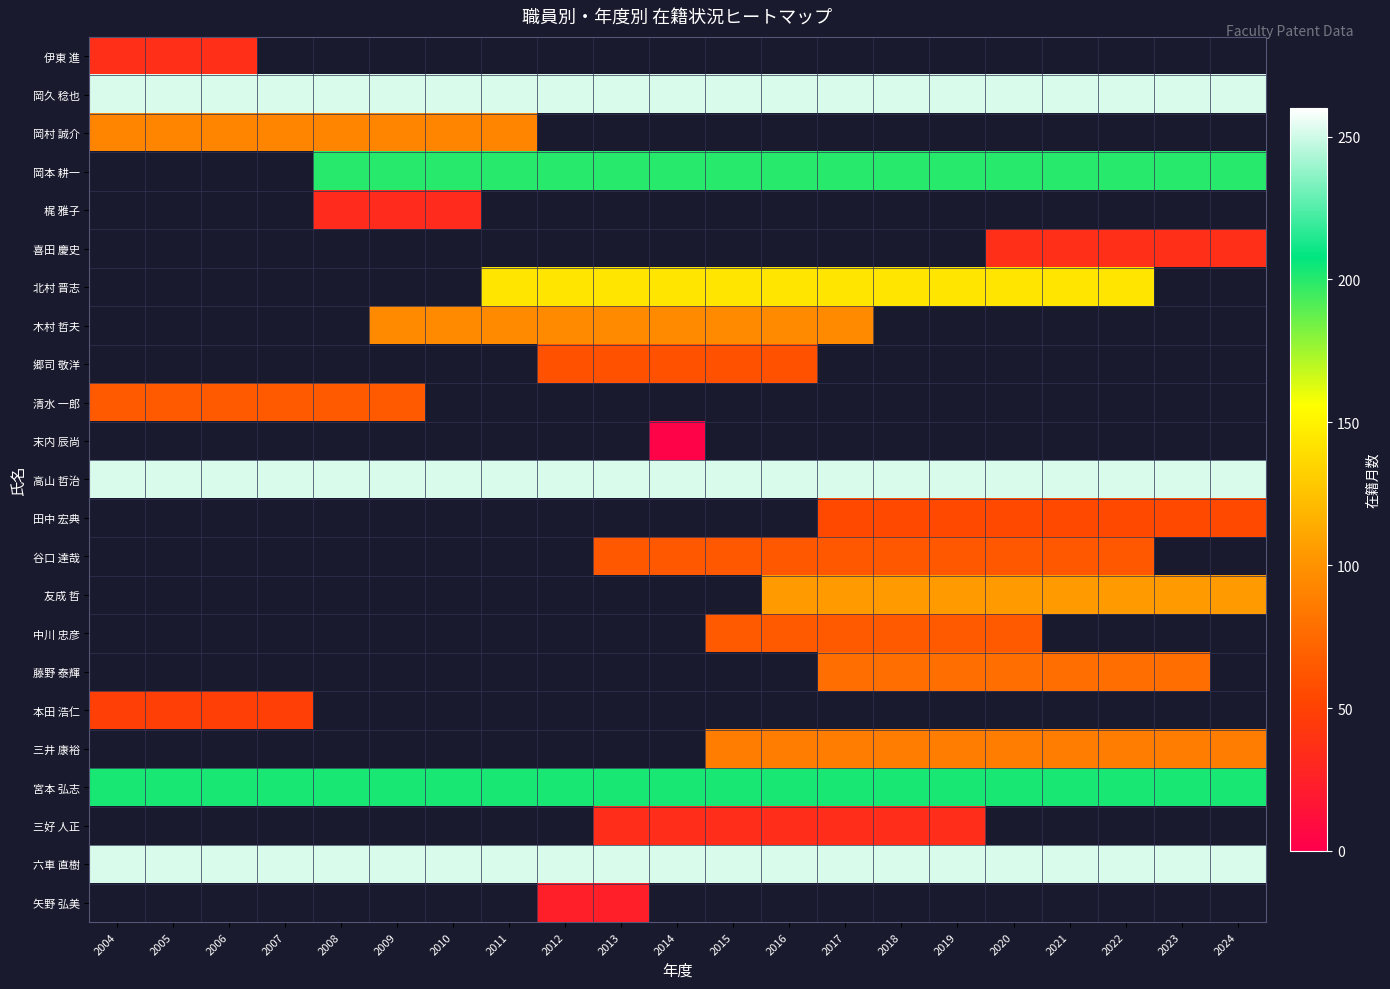

Is it true that 北村 晋志 equals 225.3 at 2012?

False